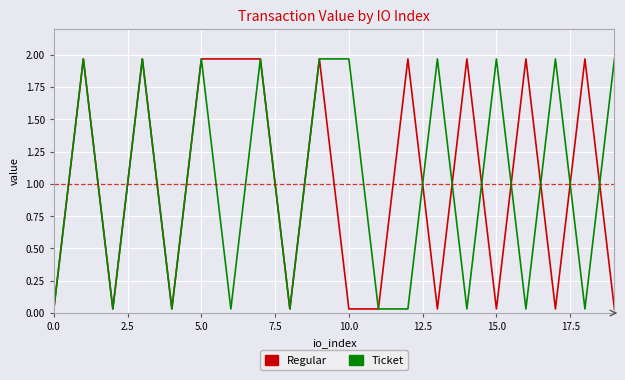

After their last crossing, which series has the higher values: Regular or Ticket?

Ticket